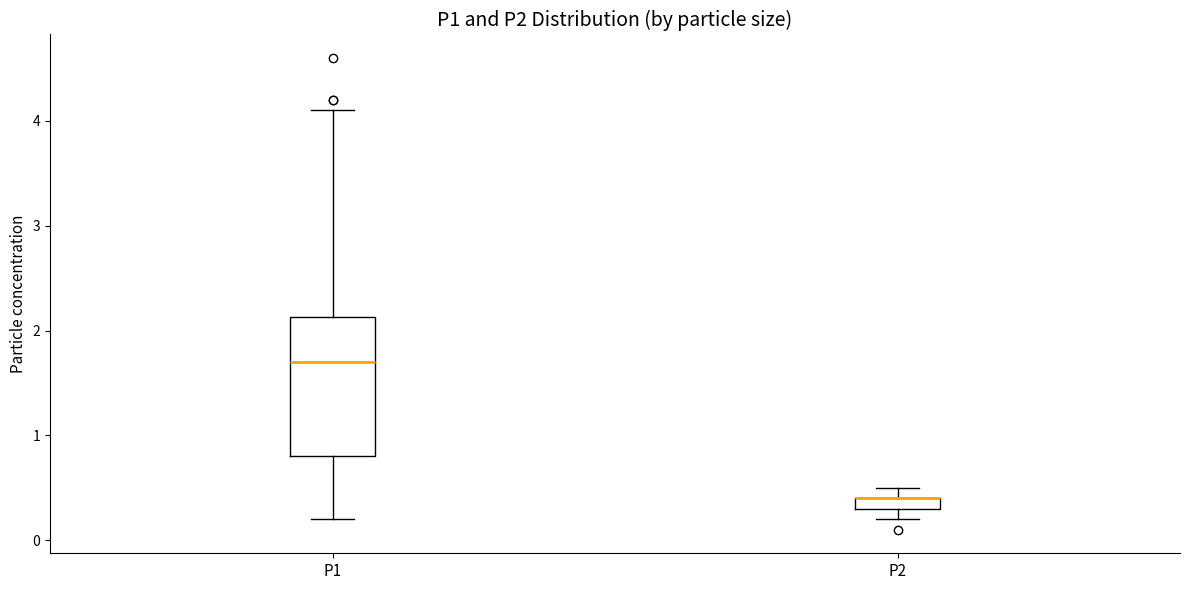

Which box is the tallest, from its lower edge to its upper edge?

P1